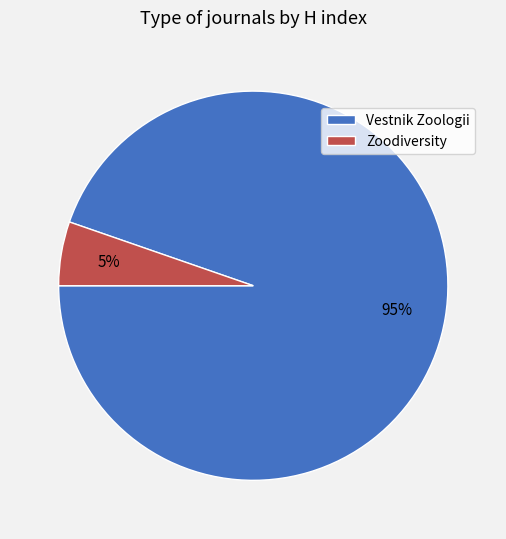

To the nearest percent, what percentage of the pie is Vestnik Zoologii?

95%